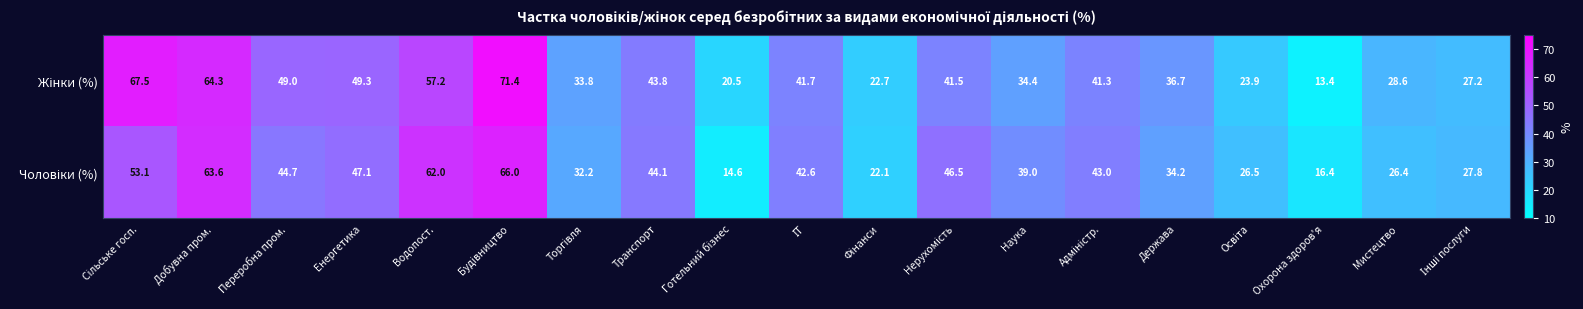

At how many categories does at least one series exceed 19?

18